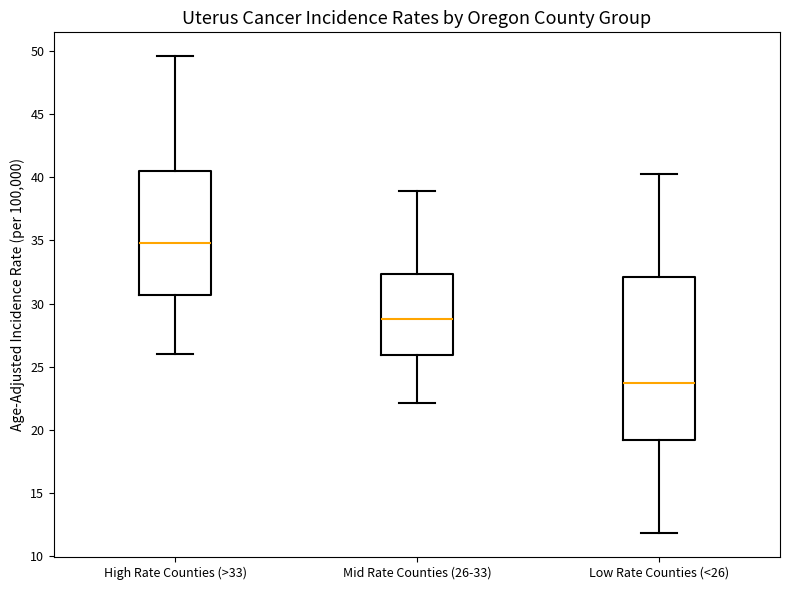

Reading left to right, read every box against the y-axis: the position of its median line, the range the box covers, and the ends of its whiskers. The values are not printed on the chart, so give them approximately, as read against the axis.

High Rate Counties (>33): median 35.0, box 30.5 to 40.5, whiskers 26.0 to 49.5
Mid Rate Counties (26-33): median 29.0, box 26.0 to 32.5, whiskers 22.0 to 39.0
Low Rate Counties (<26): median 23.5, box 19.0 to 32.0, whiskers 12.0 to 40.5